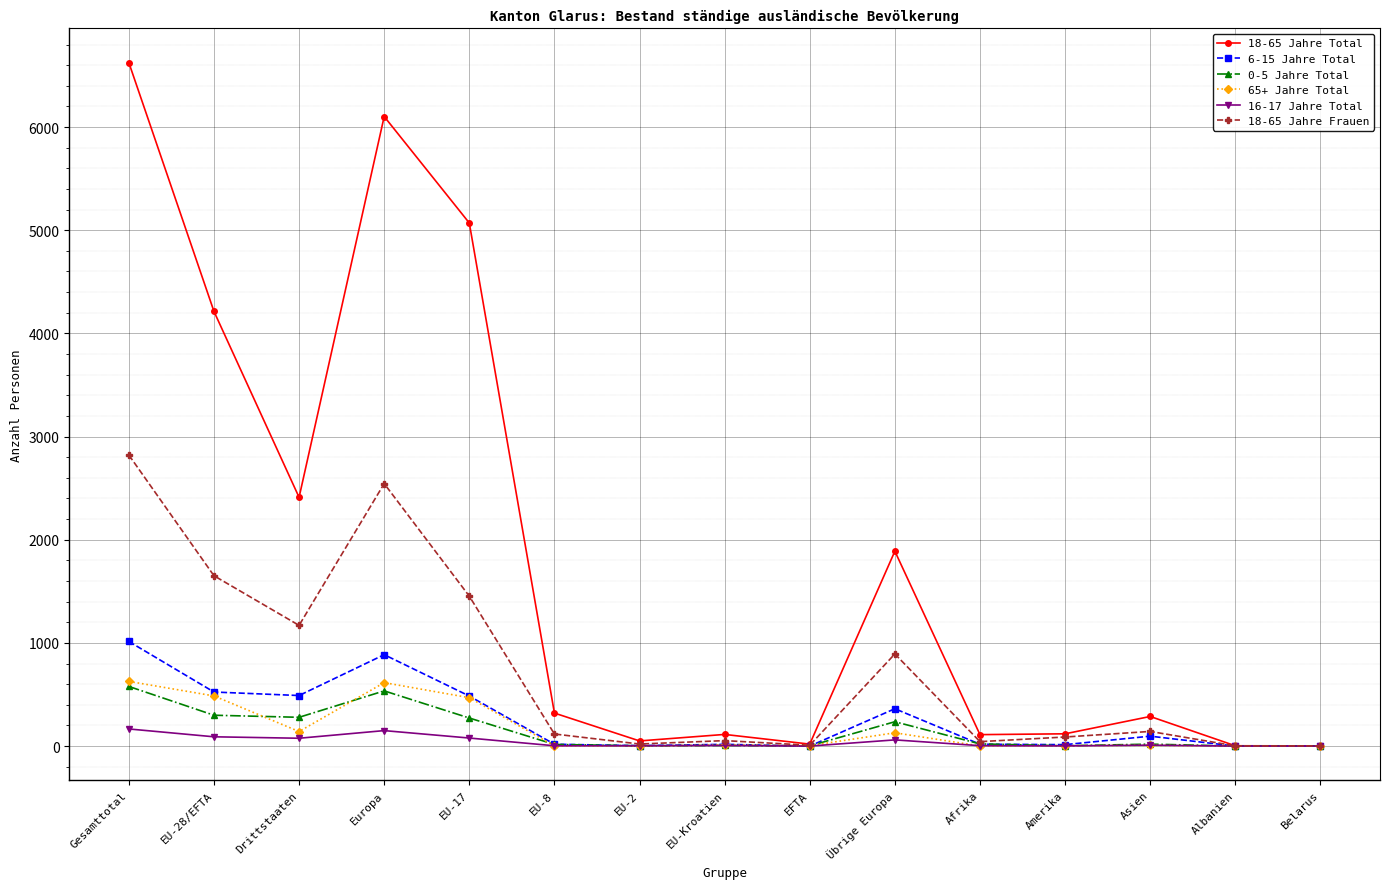

The value of 6-15 Jahre Total at Belarus is 0. True or false?

True